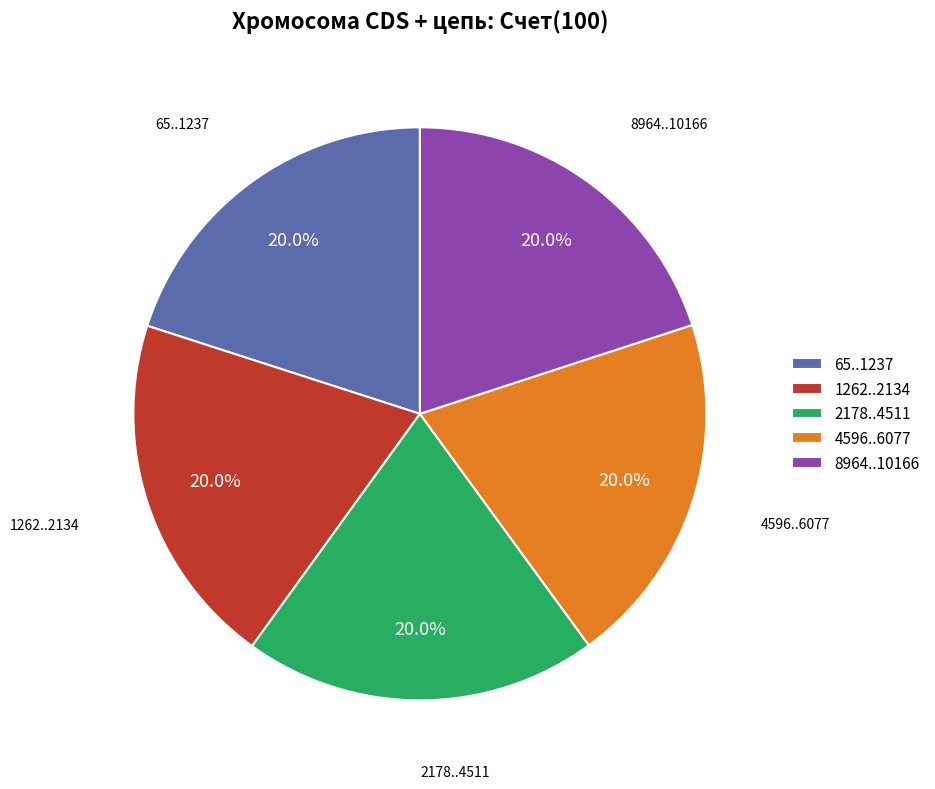

What is the ratio of the value at 4596..6077 to the value at 8964..10166?

1.0